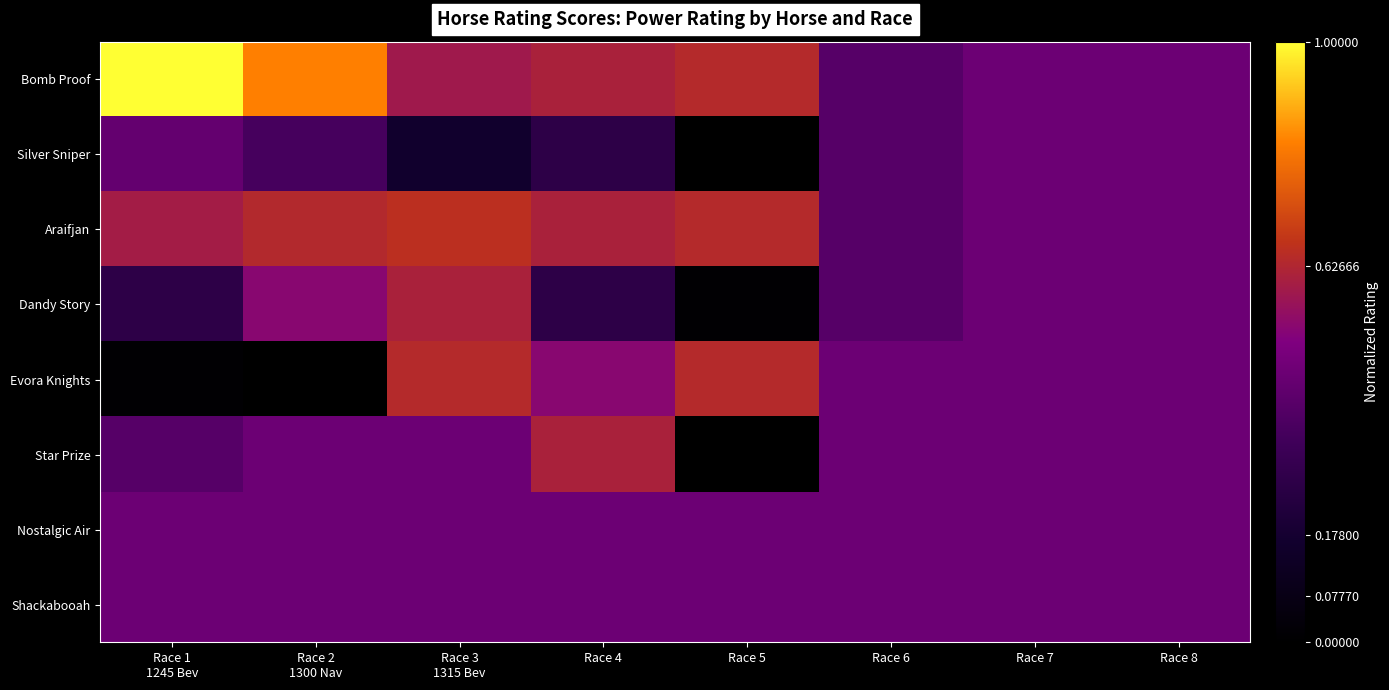

What is the total value across all series at Race 8?

3.6